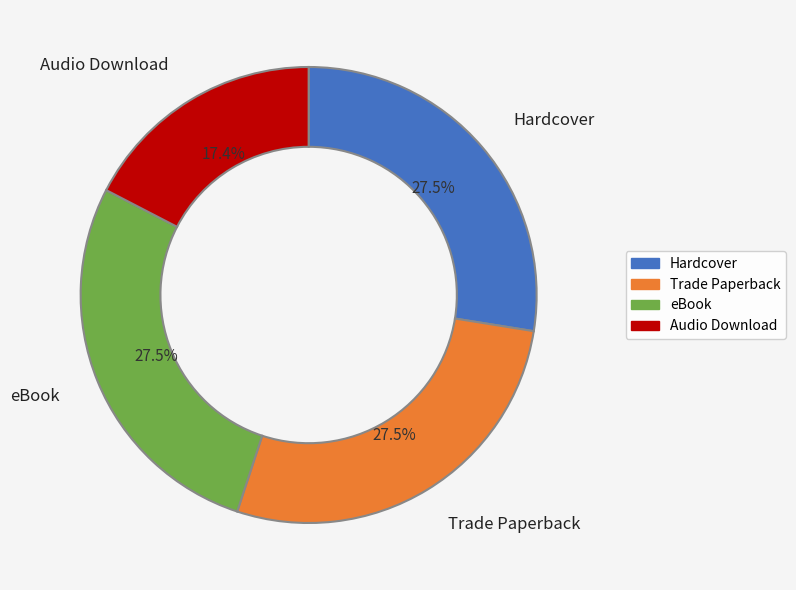

Approximately how many times larger is the value at Hardcover compared to eBook?

1.0